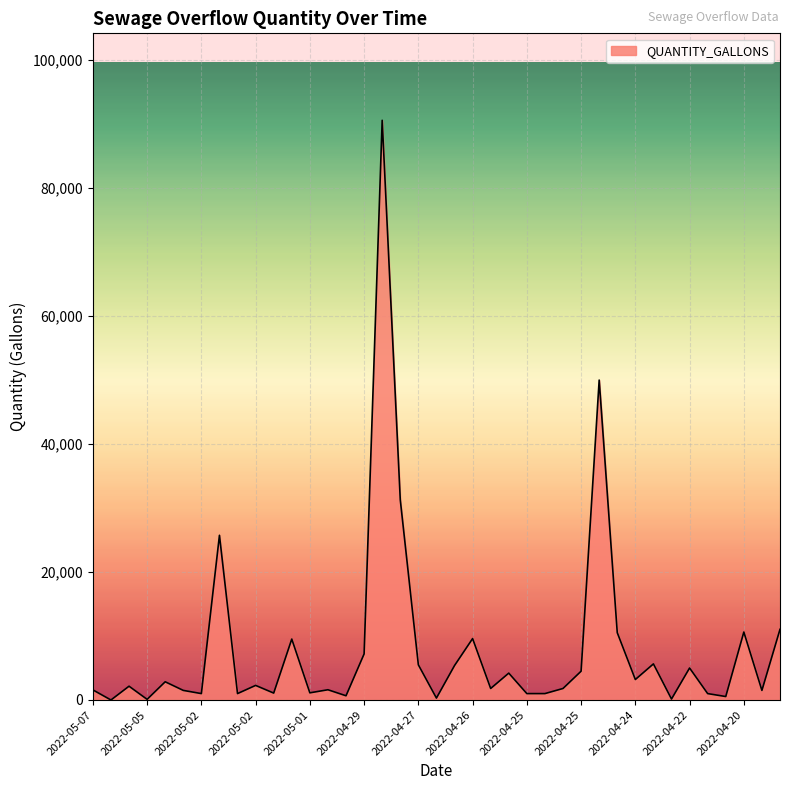

What is the difference between the maximum and minimum values?

90600